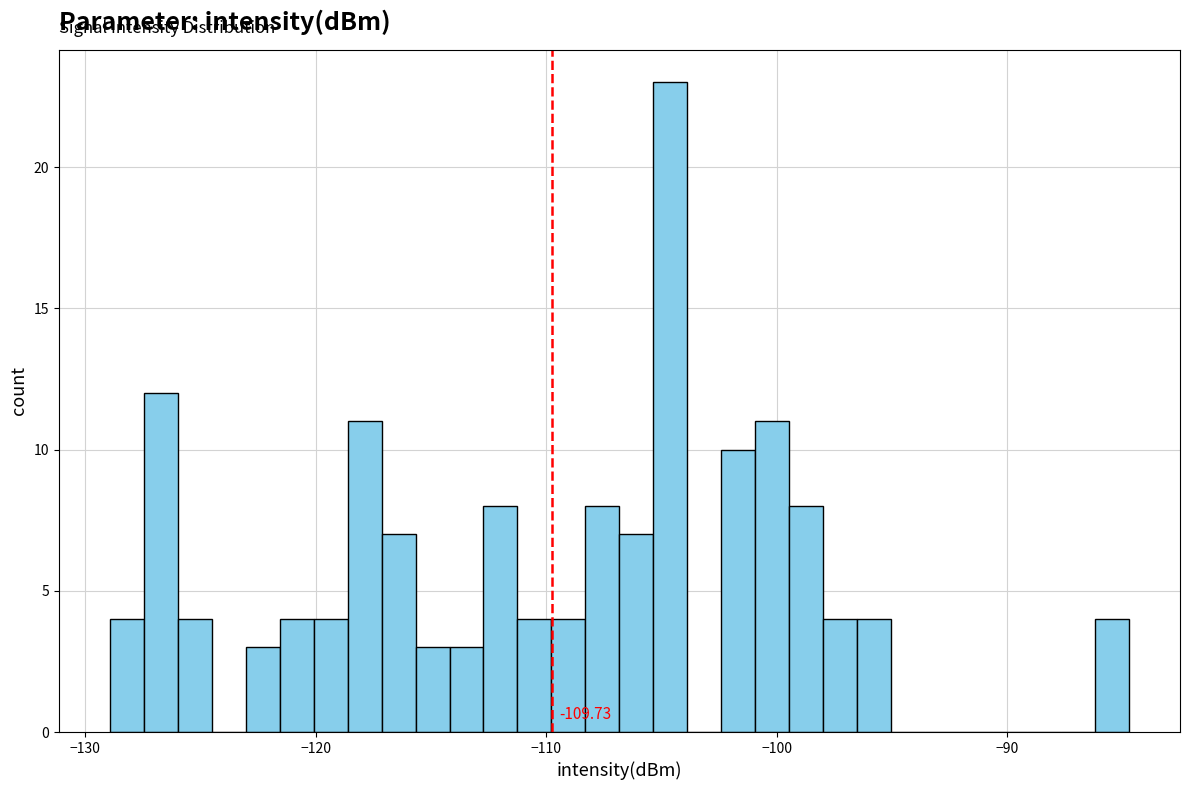

Around what value on the x-axis is the tallest bar? Give the approximate position of its centre, as read against the axis.

-105